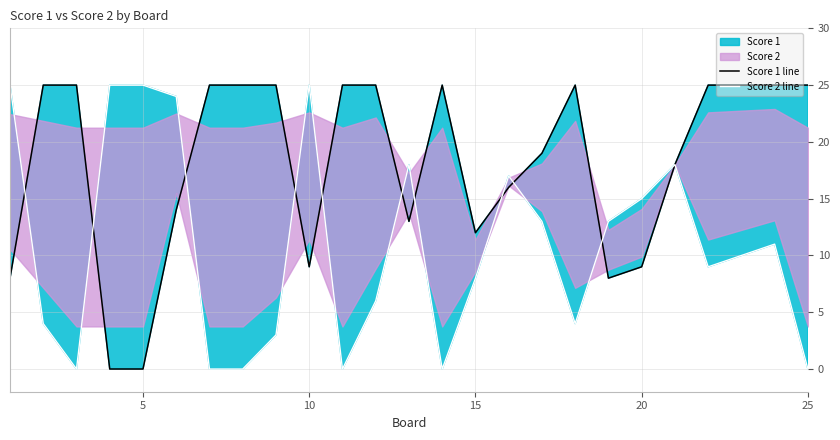

Is the value of Score 2 line at 10 greater than the value of Score 1 line at 5?

Yes